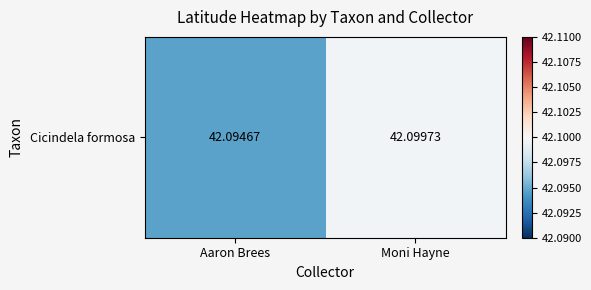

What is the maximum value shown in the chart?

42.1